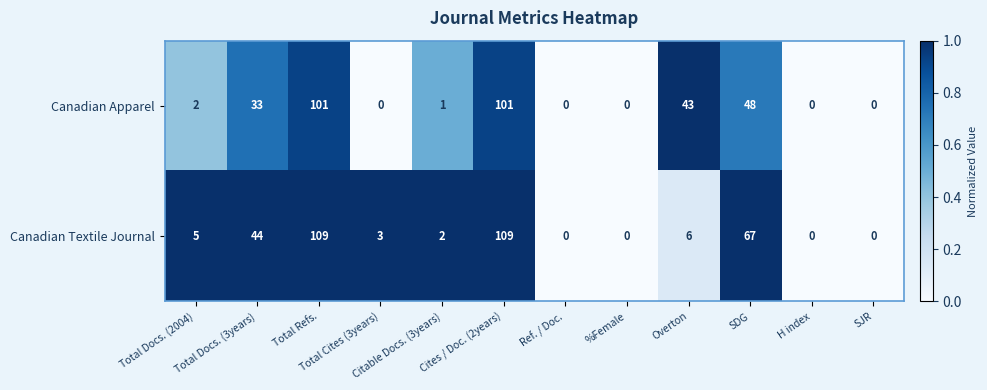

Read the Canadian Textile Journal value at Overton.

6